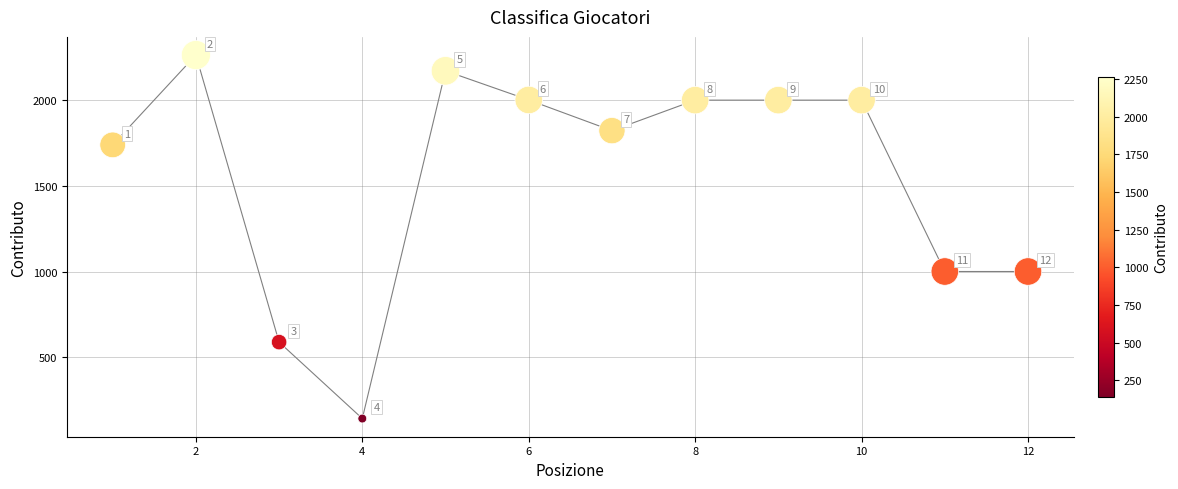

What Y value in the scatter plot is closest to 1202?

1000